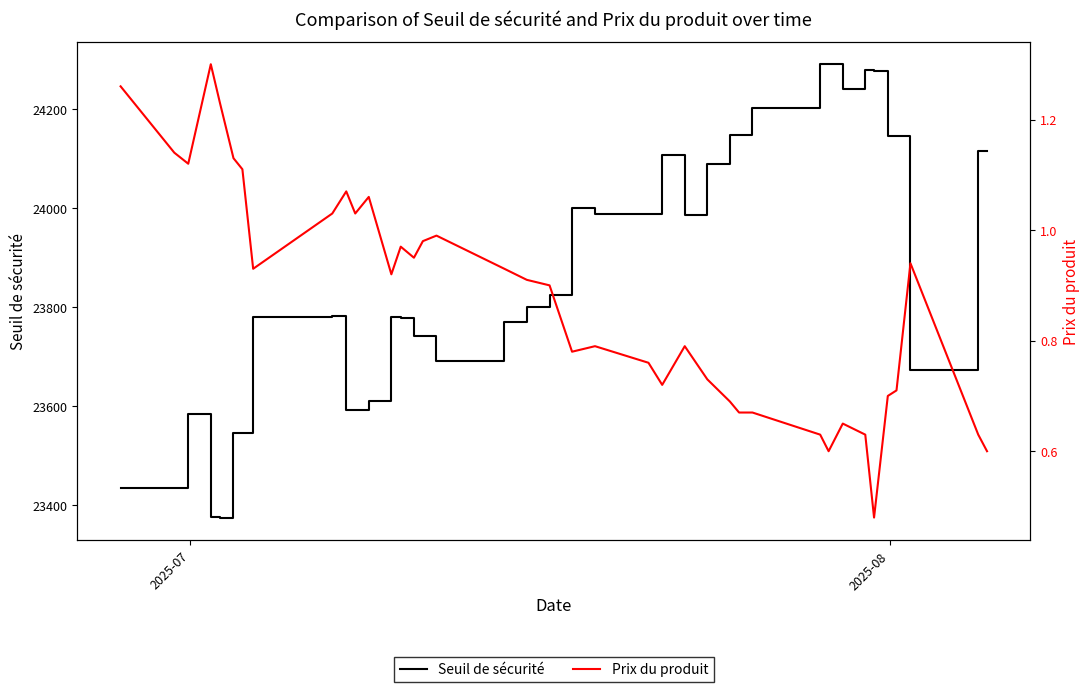

What is the maximum value for Seuil de sécurité?

24290.5